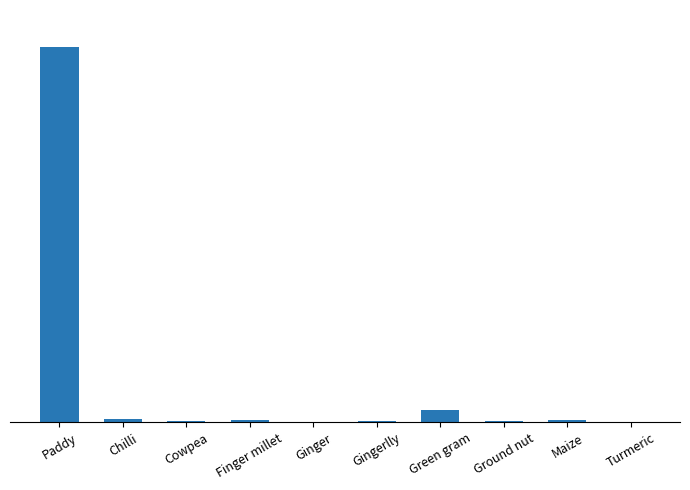

What is the value of the 5th bar from the left?

19.5